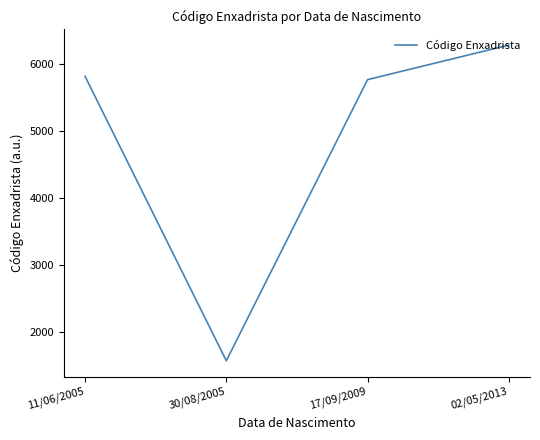

Reading left to right, extract all data points from this chart.

5811	1564	5761	6277